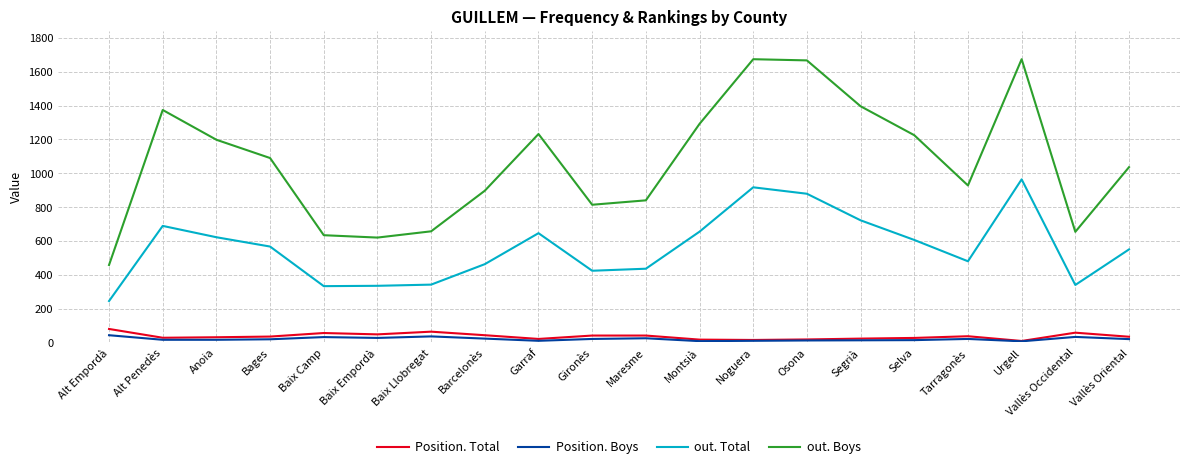

Rank the series at Anoia from highest to lowest value.

out. Boys, out. Total, Position. Total, Position. Boys